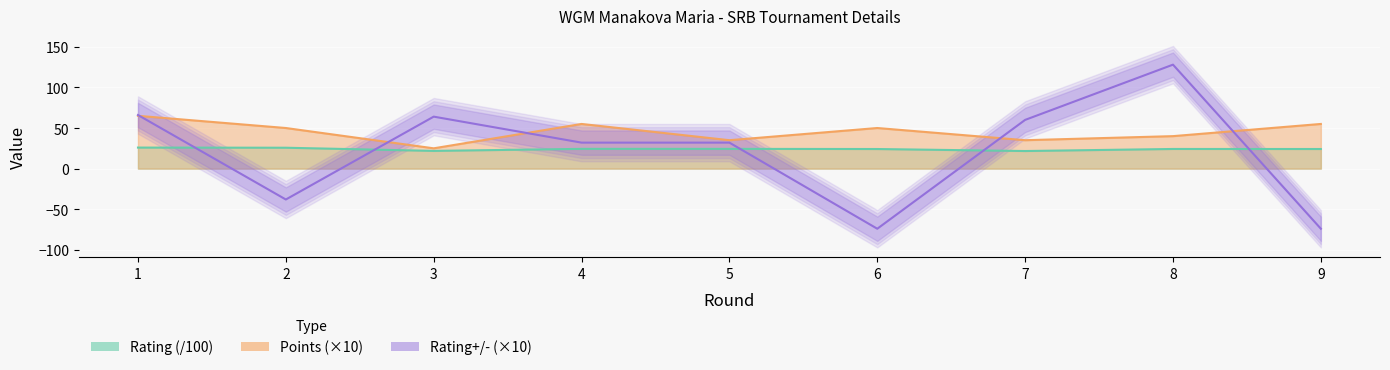

Approximately how many times larger is the value at 8 compared to 7?

2.1